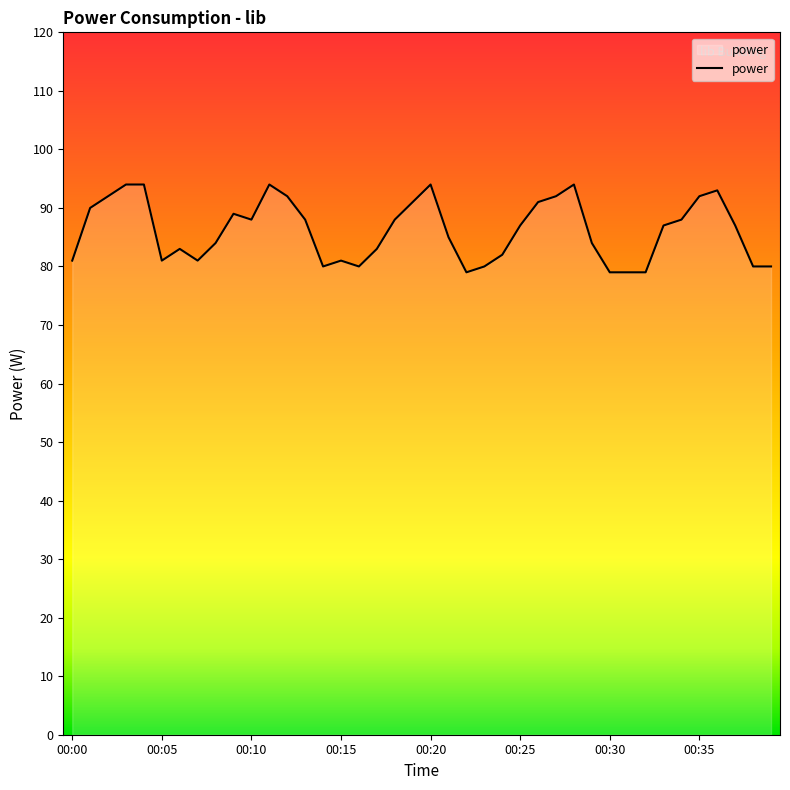

What is the greatest value displayed?

94